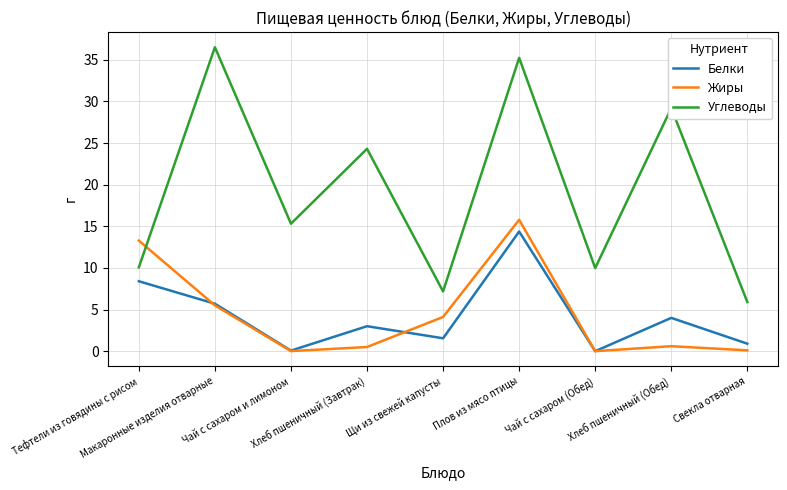

True or false: Белки and Жиры intersect in this chart.

True